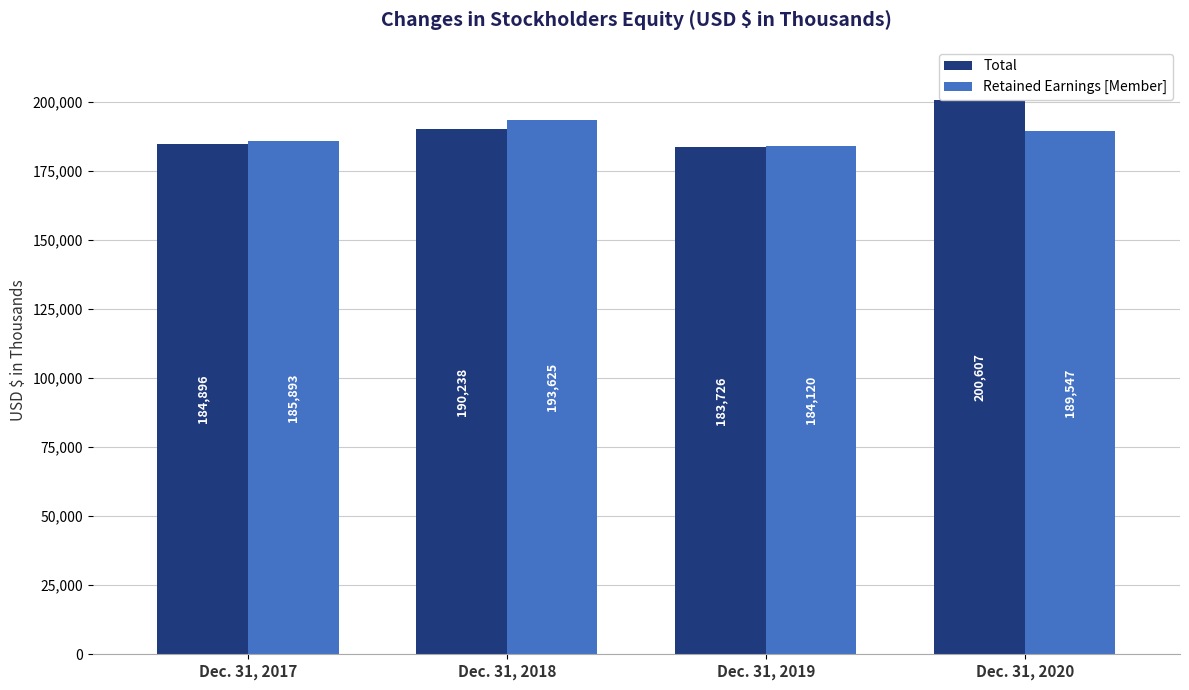

What is the total value across all series at Dec. 31, 2018?

383863